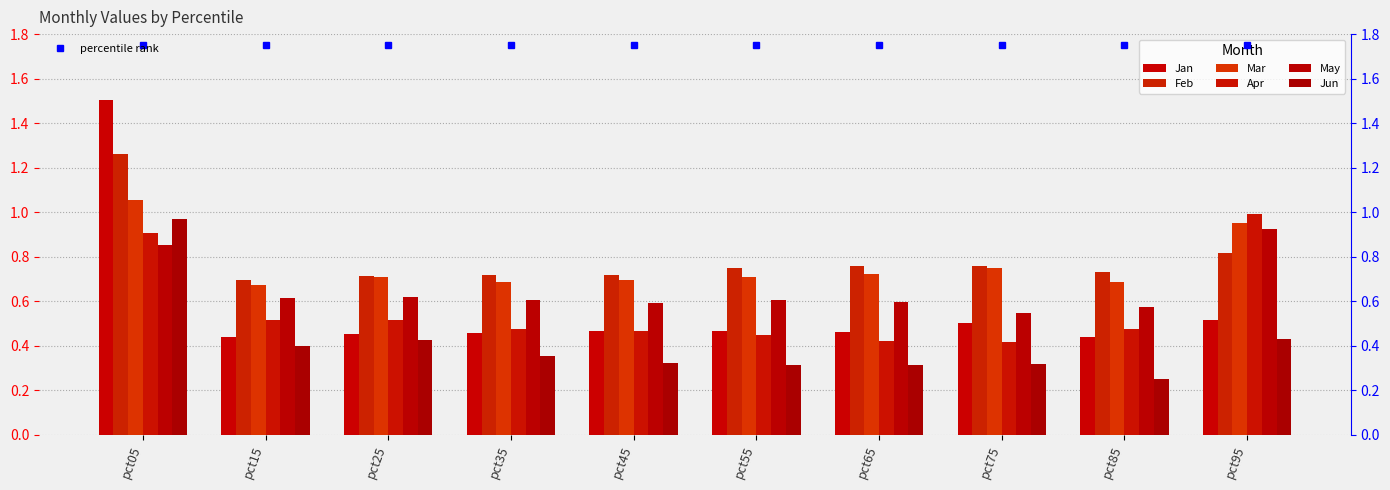

Reading left to right, what are all the values shown in this chart?

Jan: pct05=1.5	pct15=0.4	pct25=0.5	pct35=0.5	pct45=0.5	pct55=0.5	pct65=0.5	pct75=0.5	pct85=0.4	pct95=0.5
Feb: pct05=1.3	pct15=0.7	pct25=0.7	pct35=0.7	pct45=0.7	pct55=0.7	pct65=0.8	pct75=0.8	pct85=0.7	pct95=0.8
Mar: pct05=1.1	pct15=0.7	pct25=0.7	pct35=0.7	pct45=0.7	pct55=0.7	pct65=0.7	pct75=0.7	pct85=0.7	pct95=1.0
Apr: pct05=0.9	pct15=0.5	pct25=0.5	pct35=0.5	pct45=0.5	pct55=0.5	pct65=0.4	pct75=0.4	pct85=0.5	pct95=1.0
May: pct05=0.9	pct15=0.6	pct25=0.6	pct35=0.6	pct45=0.6	pct55=0.6	pct65=0.6	pct75=0.5	pct85=0.6	pct95=0.9
Jun: pct05=1.0	pct15=0.4	pct25=0.4	pct35=0.4	pct45=0.3	pct55=0.3	pct65=0.3	pct75=0.3	pct85=0.3	pct95=0.4